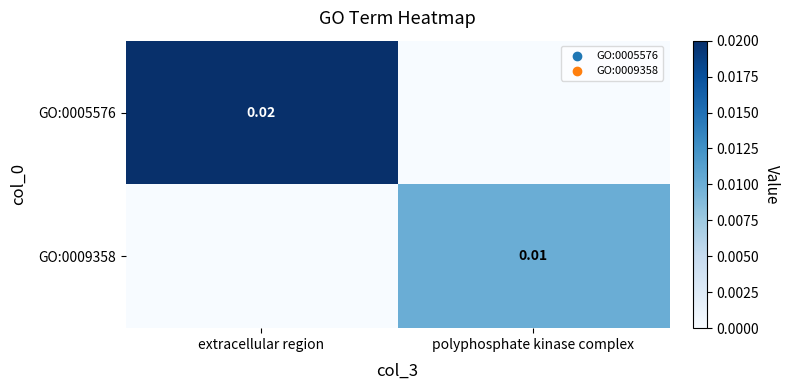

Rank the series by their maximum value, from highest to lowest.

GO:0005576, GO:0009358